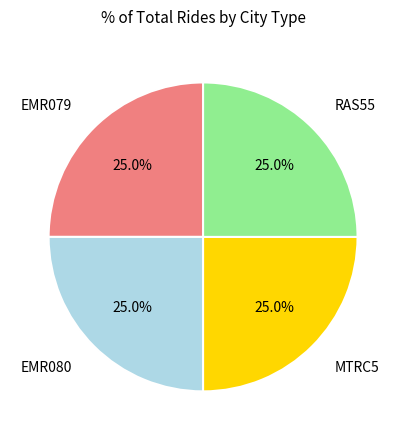

Is there any slice that represents more than half of the pie?

No